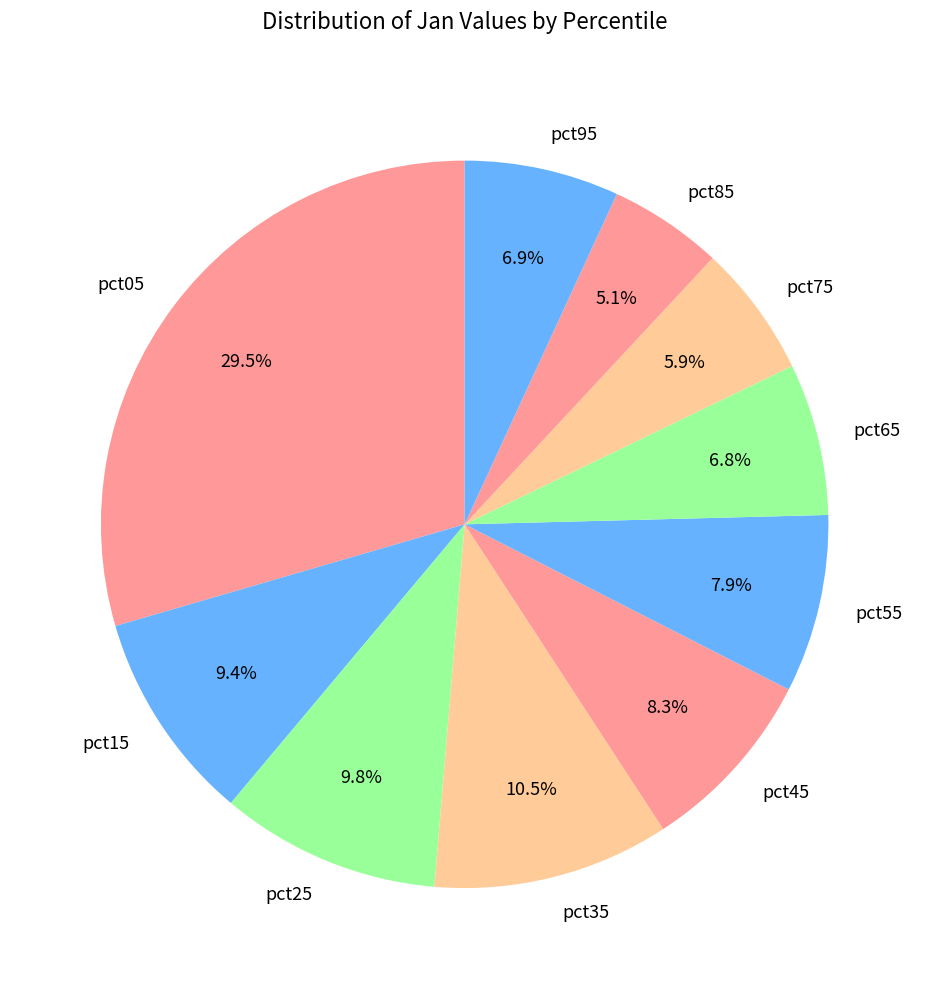

To the nearest percent, what is the average slice percentage?

10%